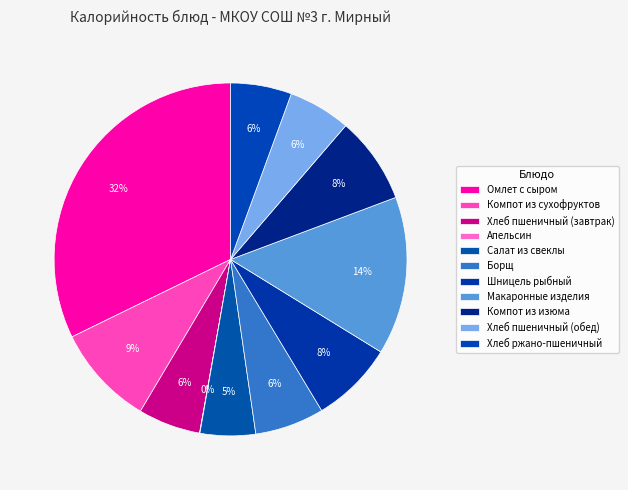

What is the total percentage of Хлеб пшеничный (обед) and Хлеб пшеничный (завтрак)?

11.4%